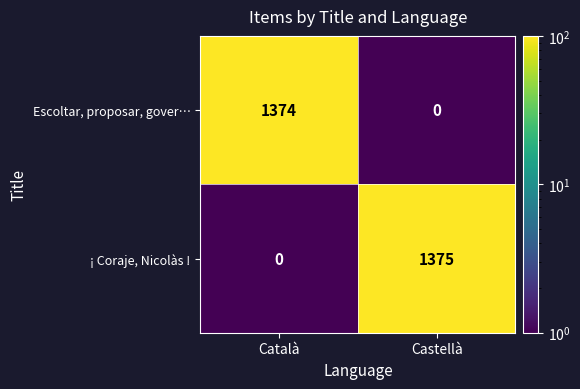

Rank the categories by ¡ Coraje, Nicolàs ! value from highest to lowest.

Castellà, Català